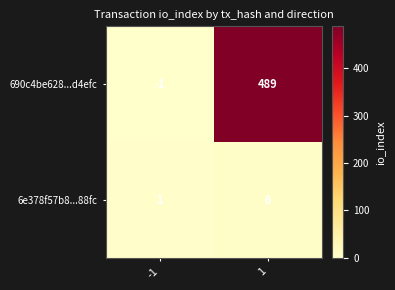

What is the sum of the 6e378f57b8...88fc values at 1 and -1?

7